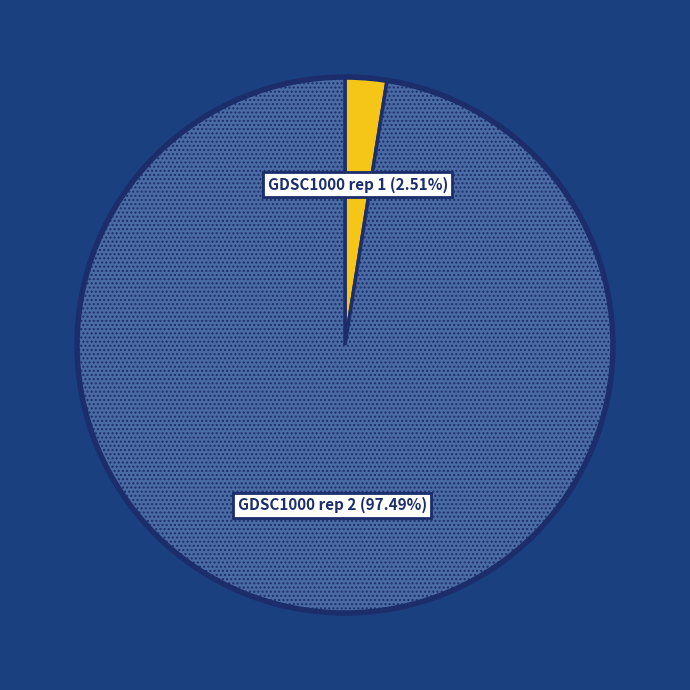

Which category has the biggest portion of the pie?

GDSC1000 rep 2